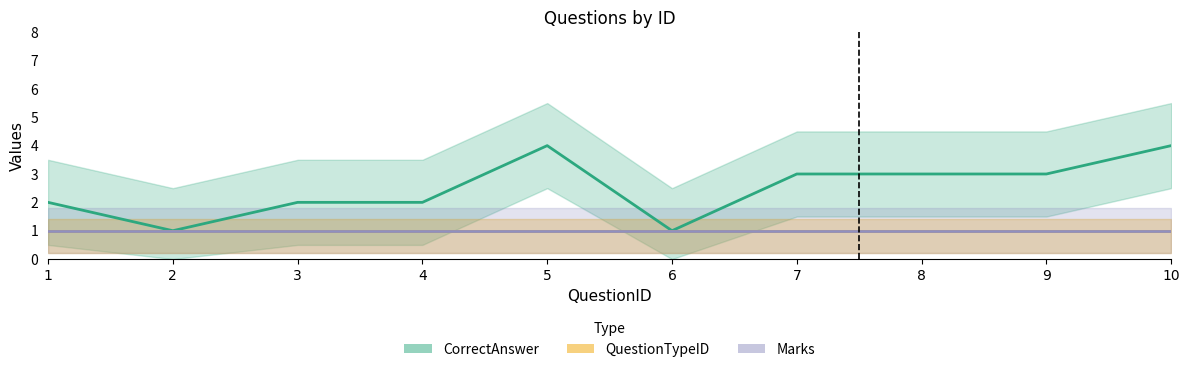

What is the value of the CorrectAnswer_numeric point at the 1st from the left?

2